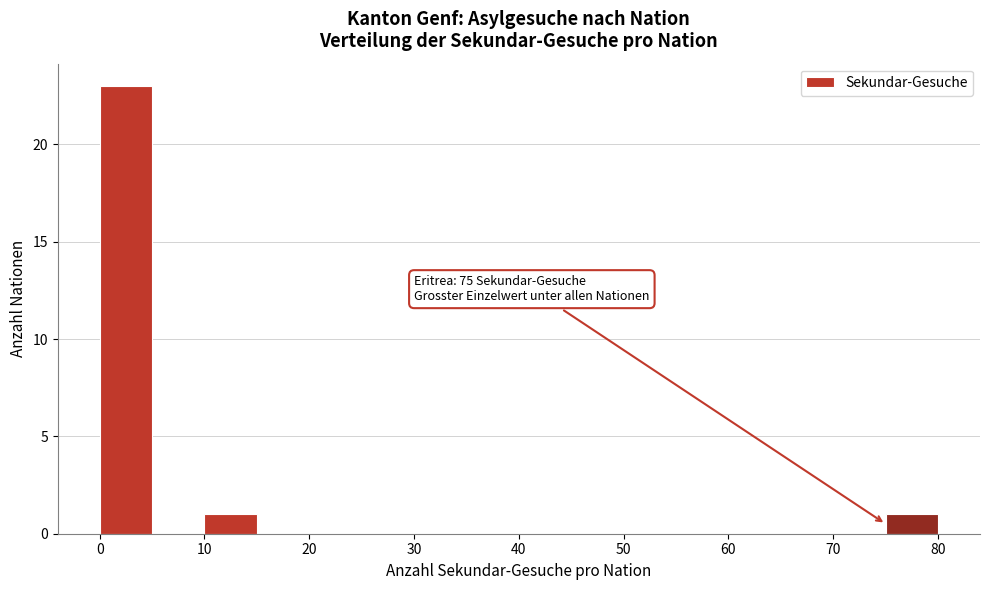

Over which range of the x-axis is the bar tallest?

0 to 5